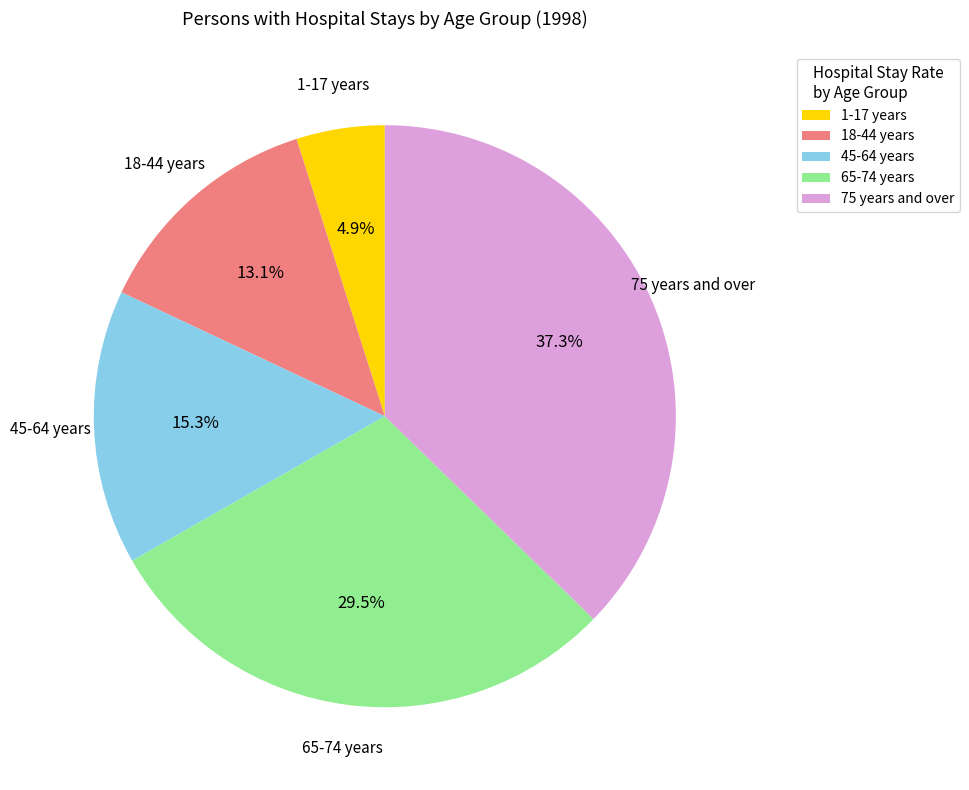

True or false: 45-64 years accounts for 30% of the total.

False